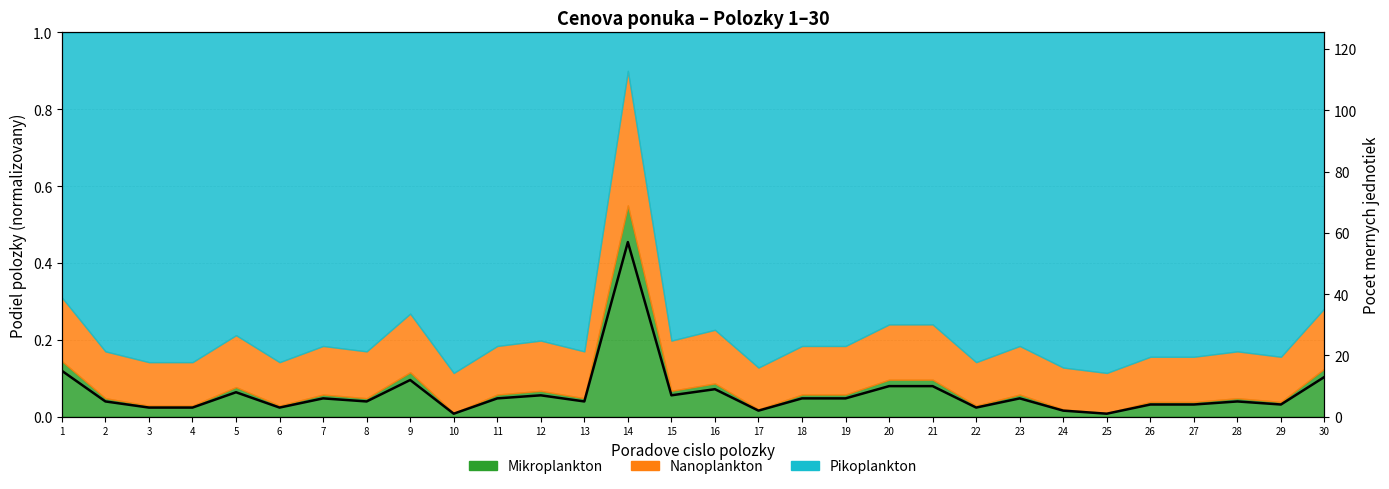

Count the number of categories in the chart.

30